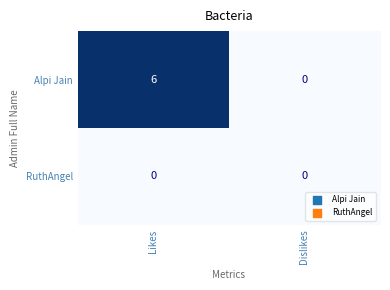

The Alpi Jain series shows 0 at Dislikes. True or false?

True